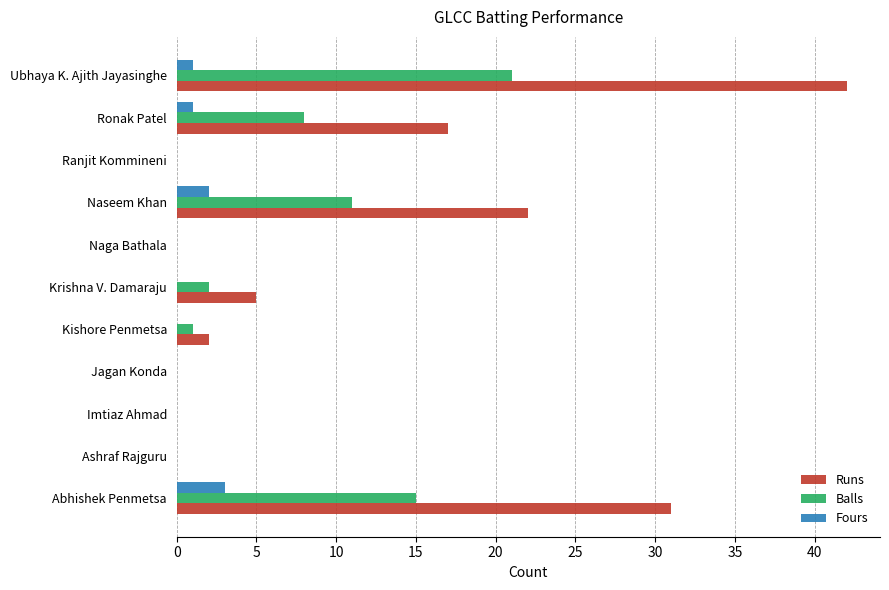

Which series changed the most between Naga Bathala and Ronak Patel?

Runs